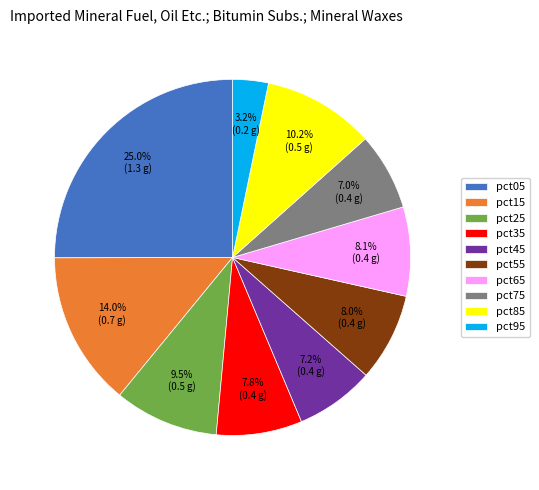

How many segments does this pie chart have?

10